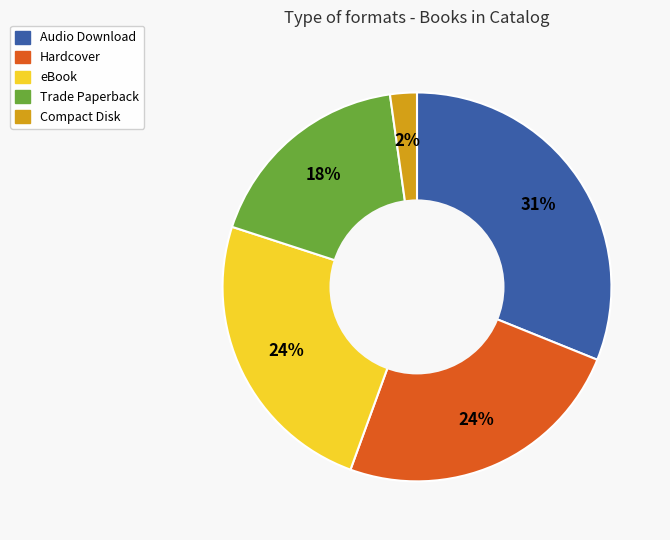

To the nearest percent, what is the average slice percentage?

20%